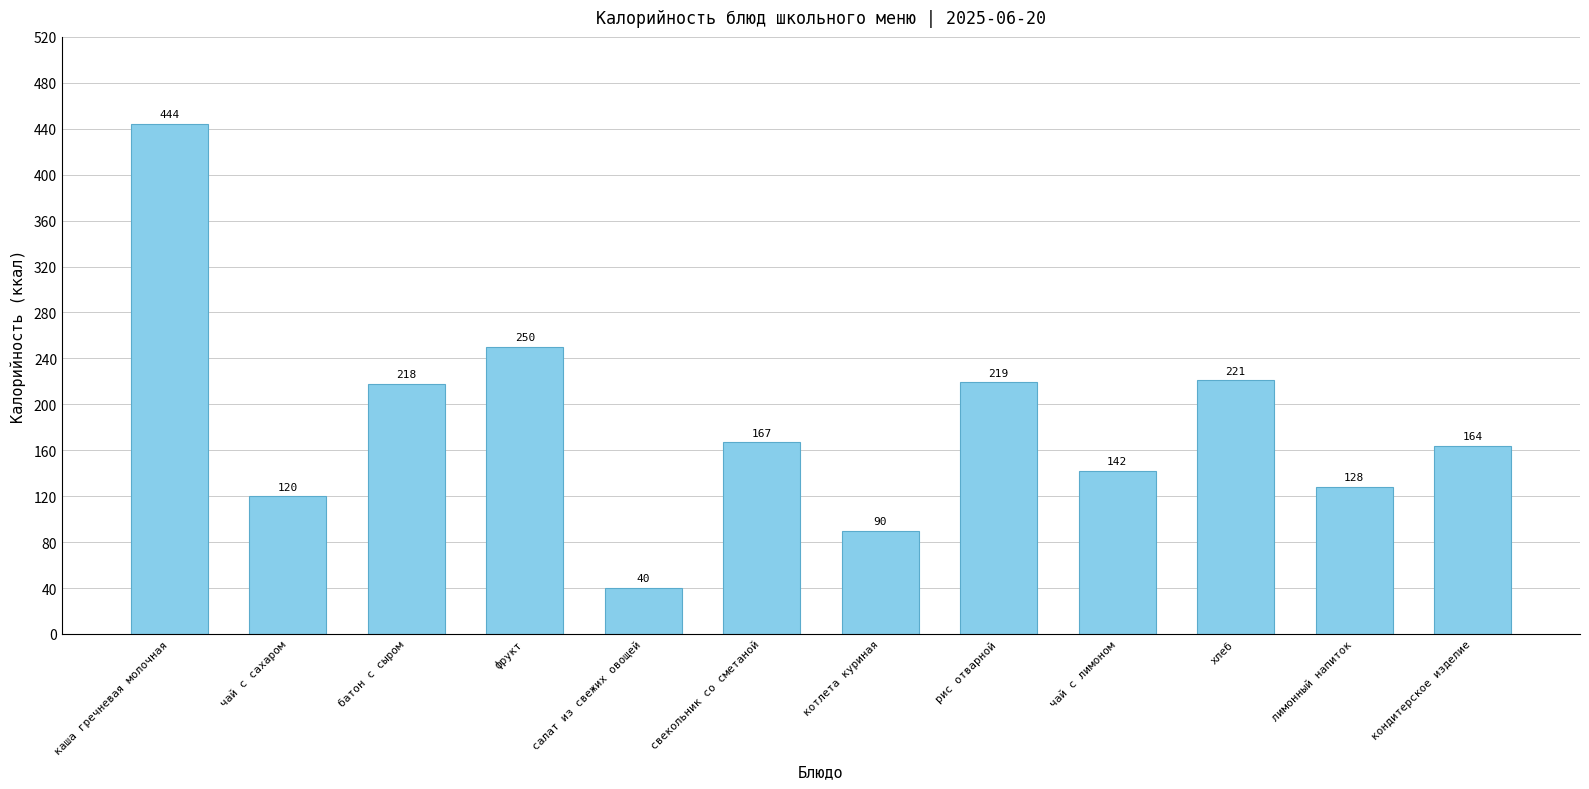

How many bars are there in total?

12